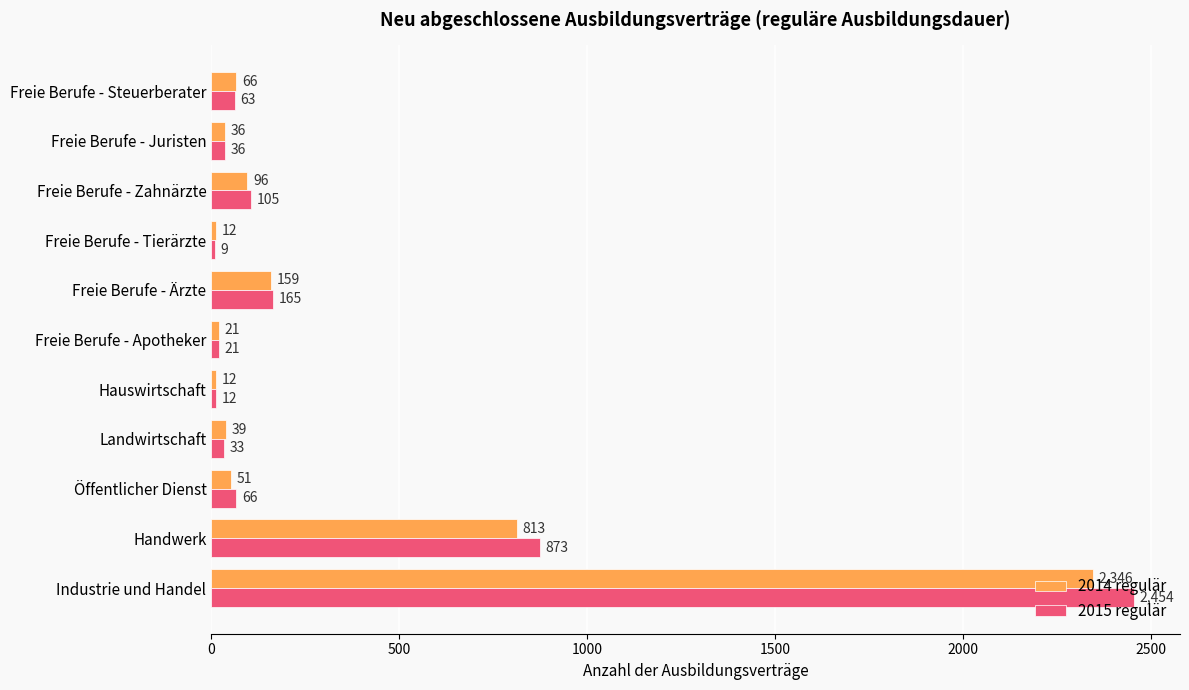

What is the difference between the highest and lowest values at Freie Berufe - Steuerberater?

3